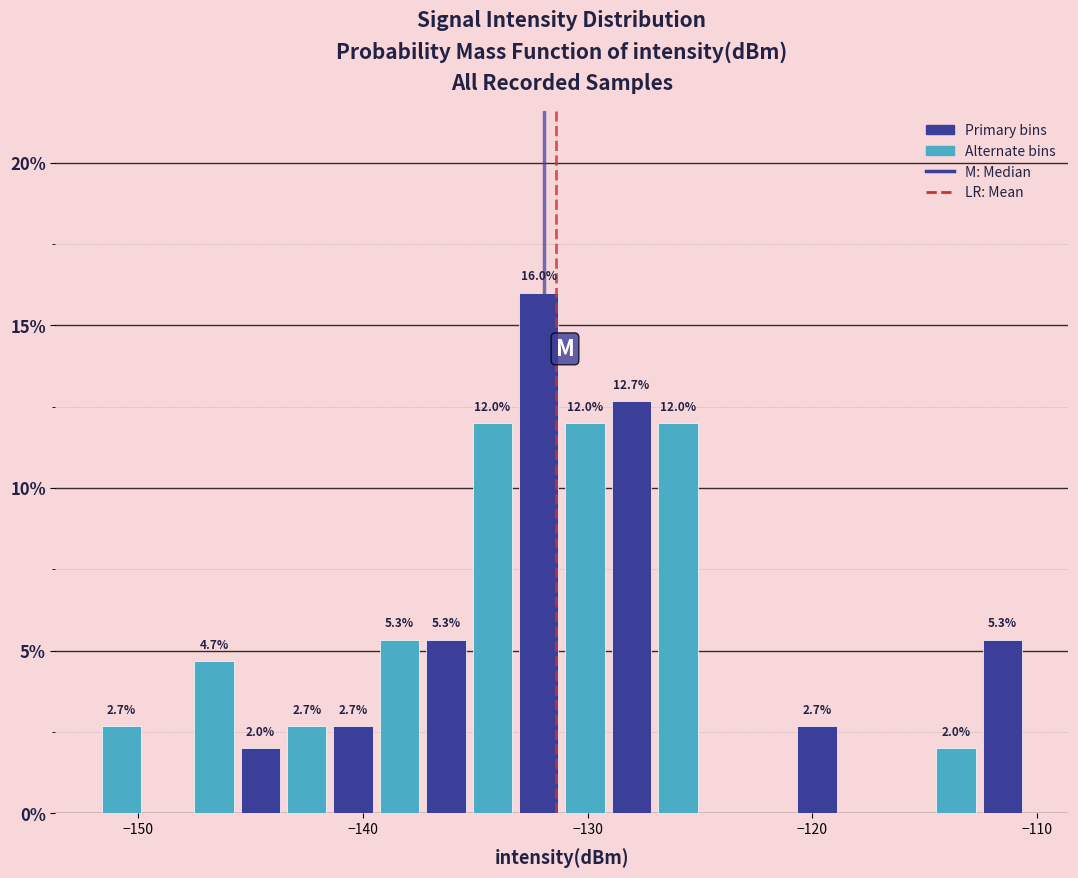

Around what value on the x-axis is the tallest bar? Give the approximate position of its centre, as read against the axis.

-132